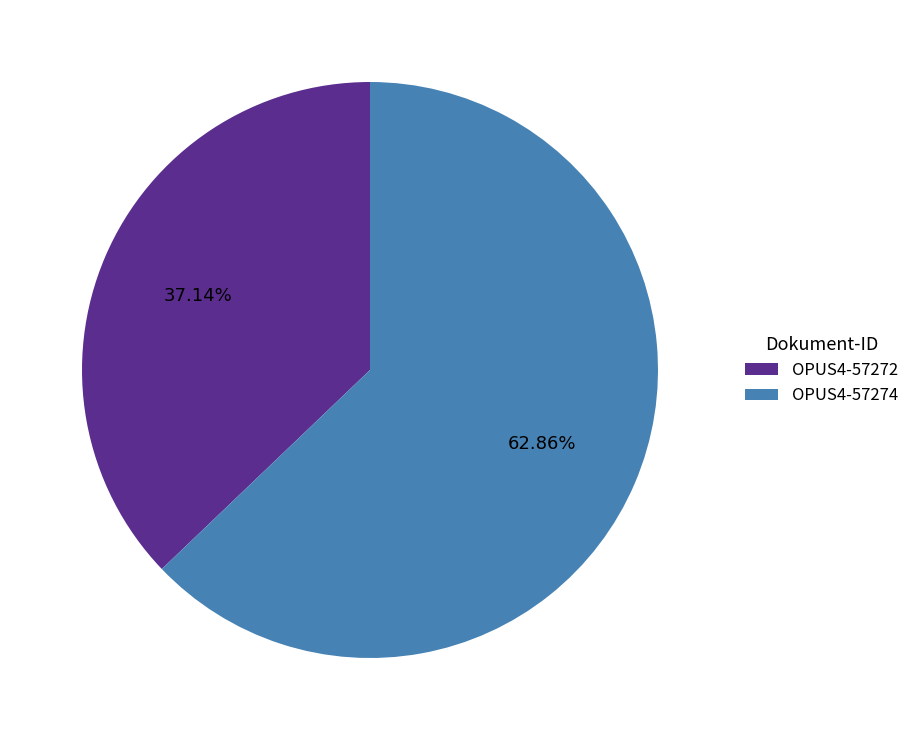

Which slice is the smallest?

OPUS4-57272